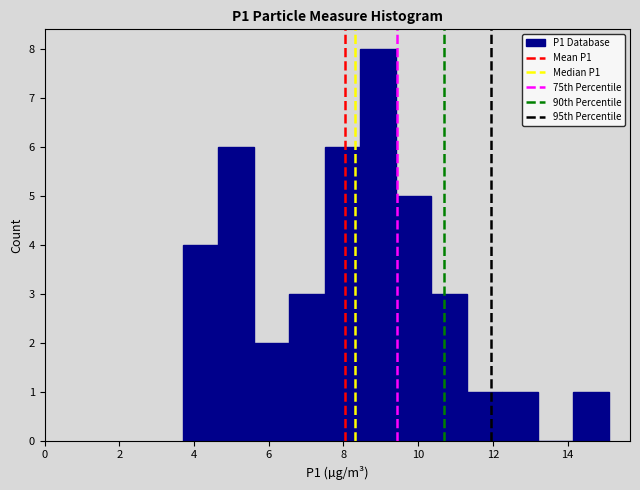

Which range on the x-axis has the tallest bar?

8.45 to 9.40